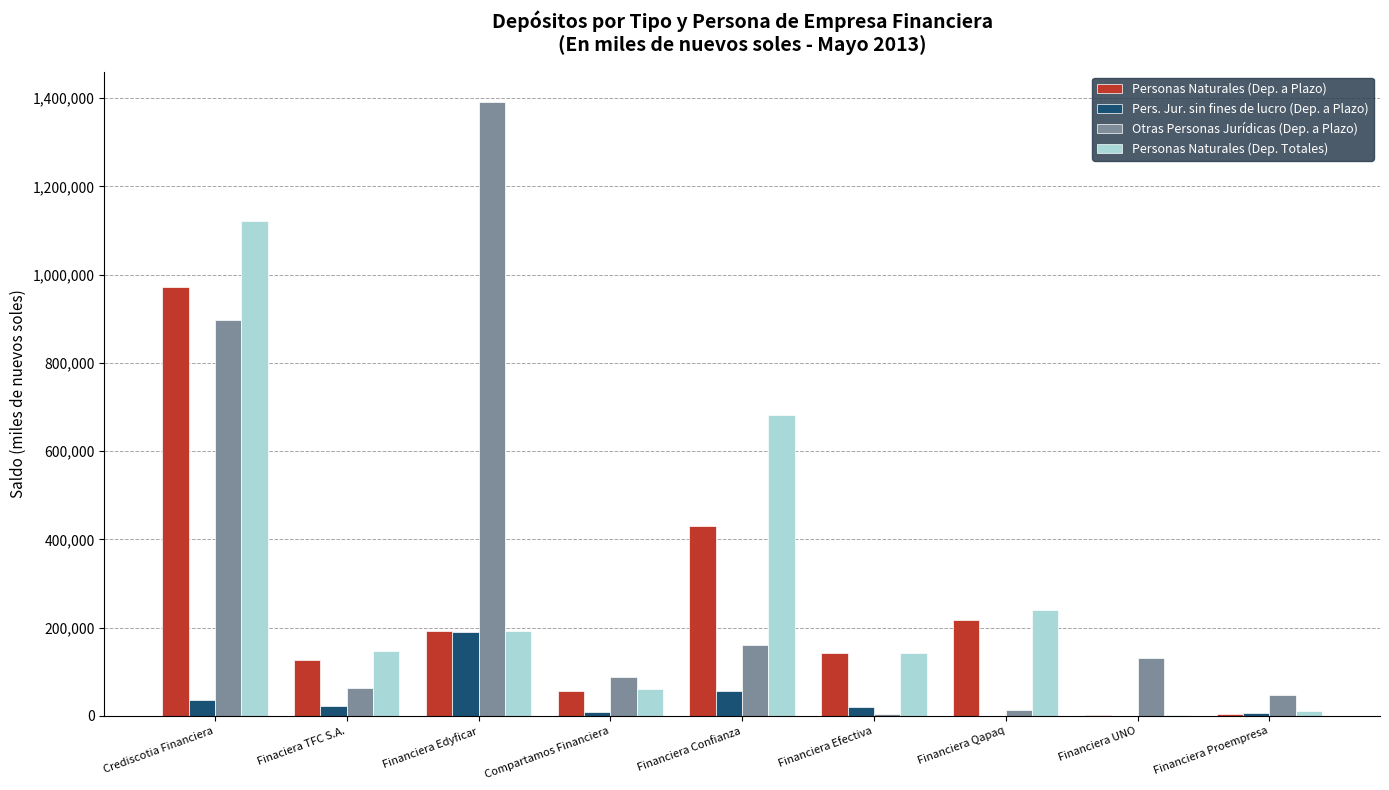

The value of Personas Naturales (Dep. Totales) at Financiera Efectiva is 141685.1. True or false?

True